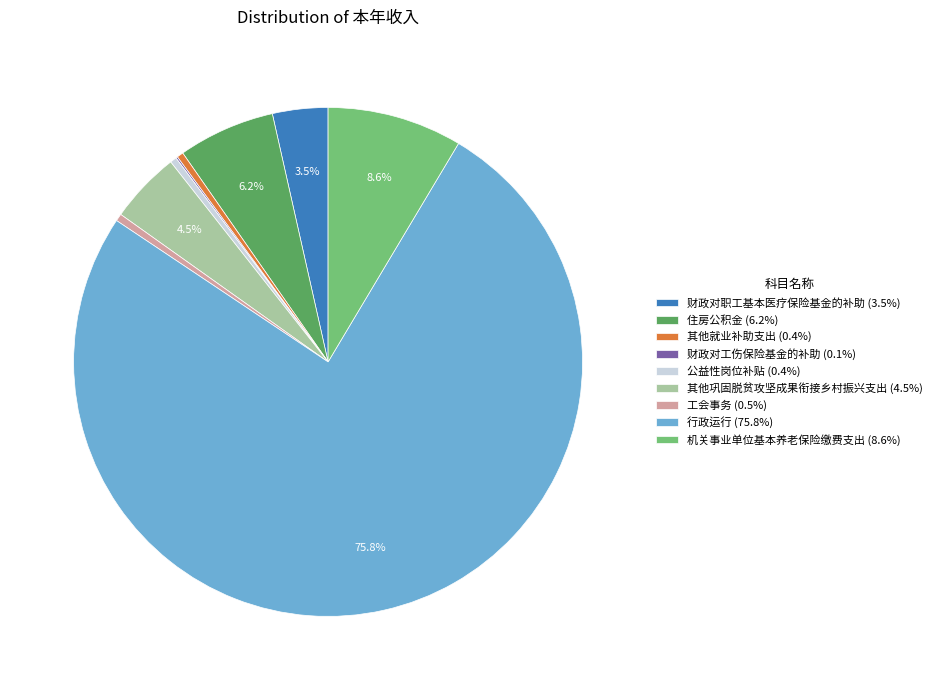

Is the sum of 住房公积金 and 财政对职工基本医疗保险基金的补助 greater than half?

No